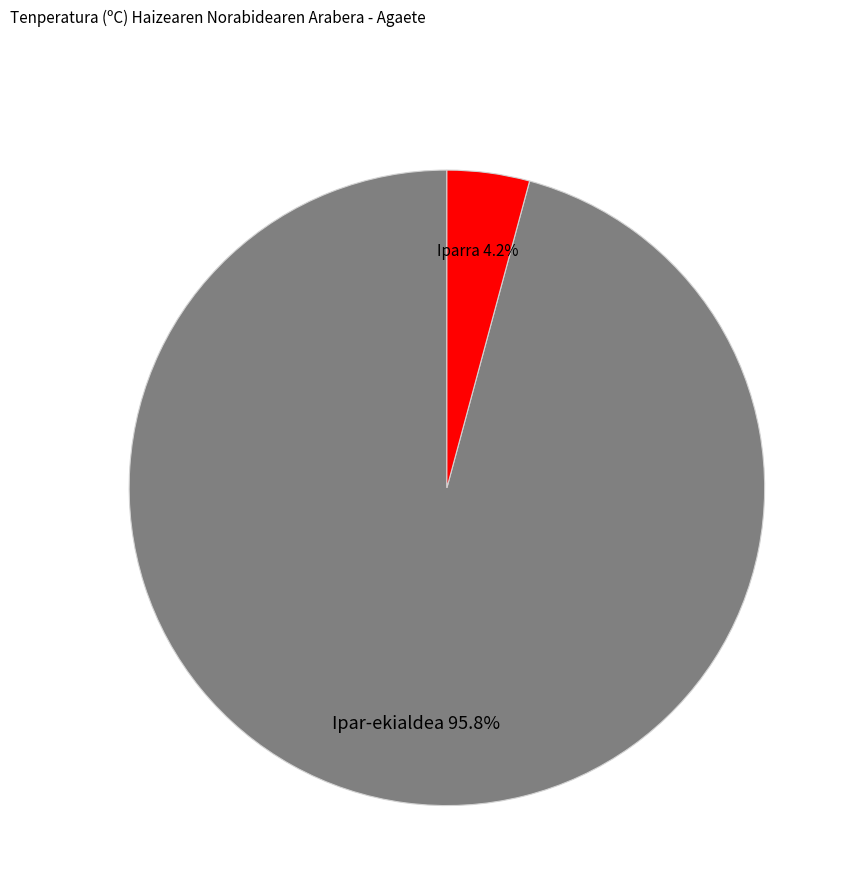

Does any single category account for the majority?

Yes